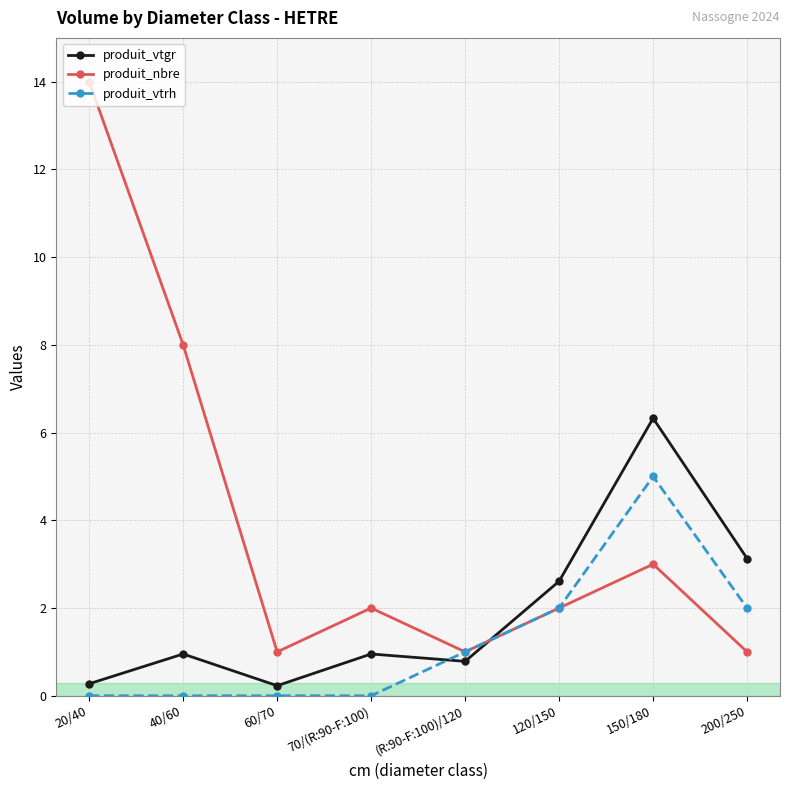

What is the label of the 4th point from the left?

70/(R:90-F:100)